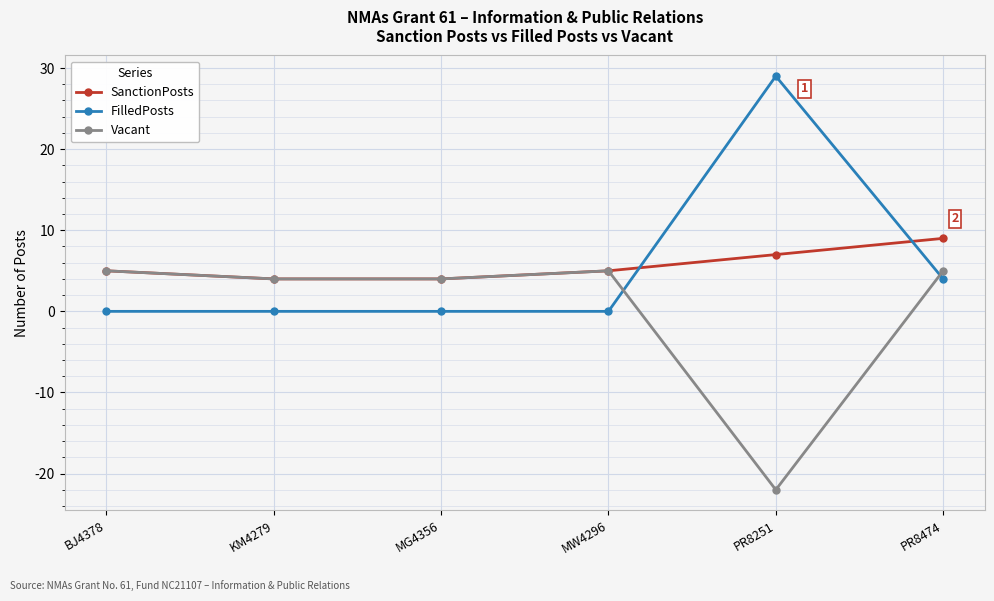

What is the label of the 2nd point from the right?

PR8251